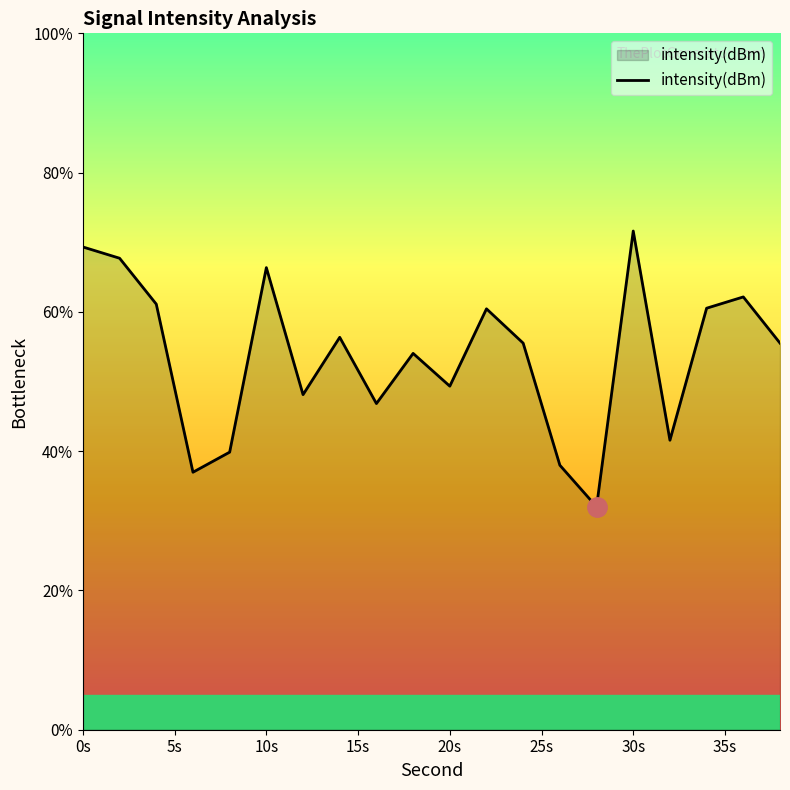

What is the difference between the maximum and minimum values?

39.6